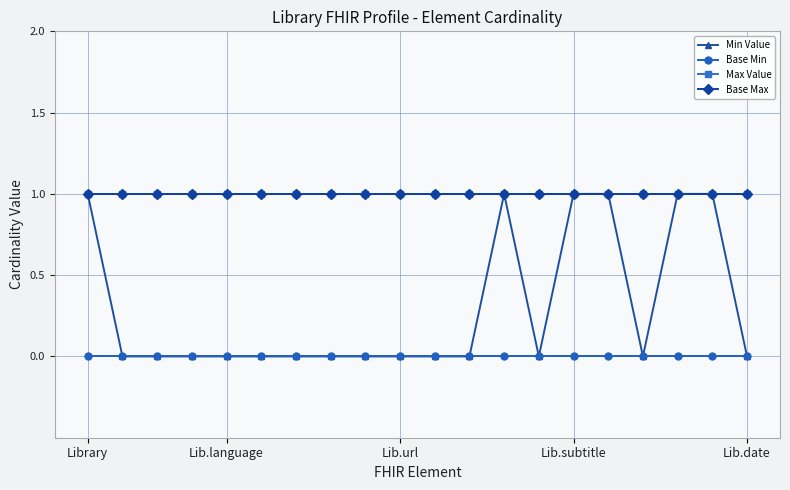

Does the chart have visible grid lines?

Yes